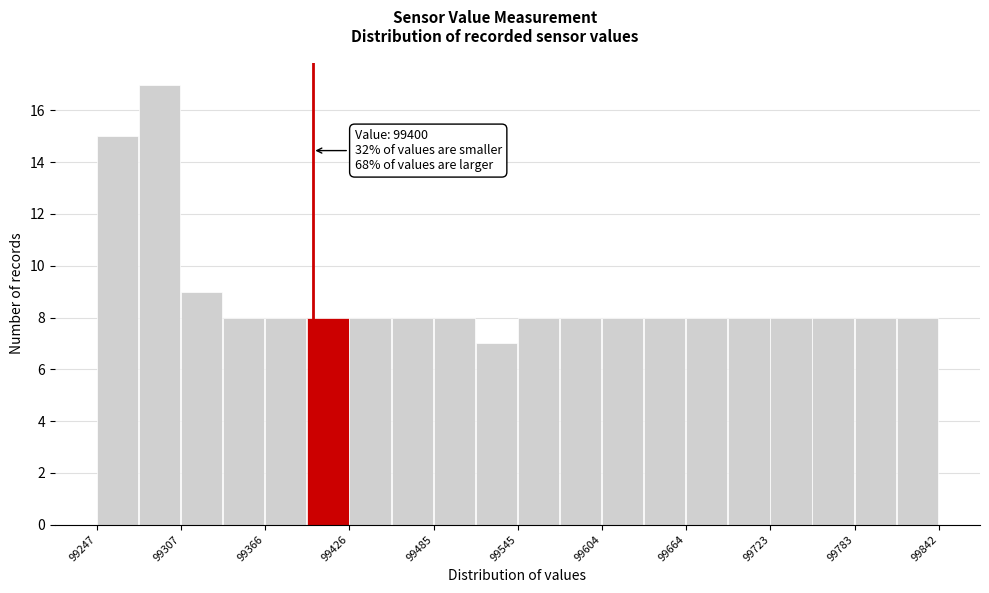

Read against the x-axis, roughly where is the centre of the tallest bar?

99290